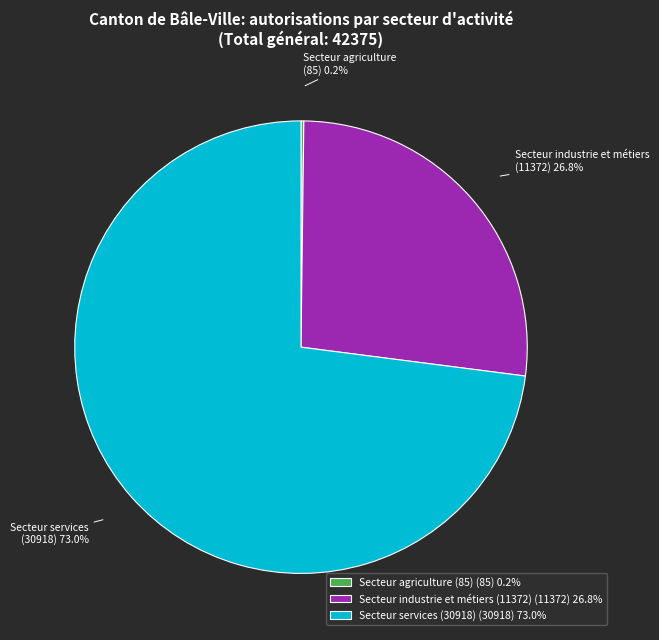

To the nearest percent, what percentage of the pie is Secteur services (30918)?

73%